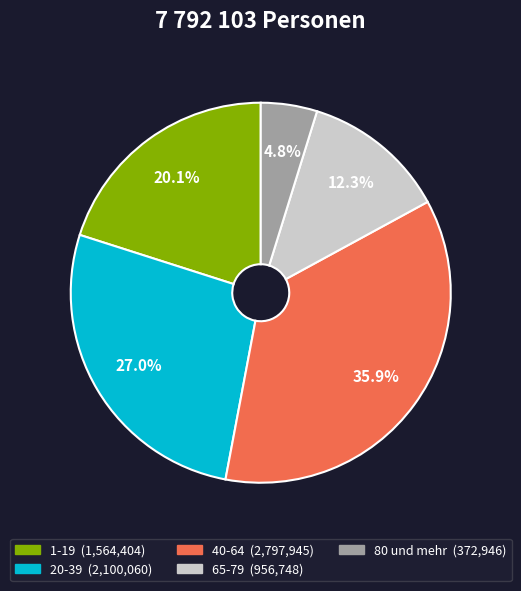

Approximately how many times larger is the value at 80 und mehr compared to 20-39?

0.2